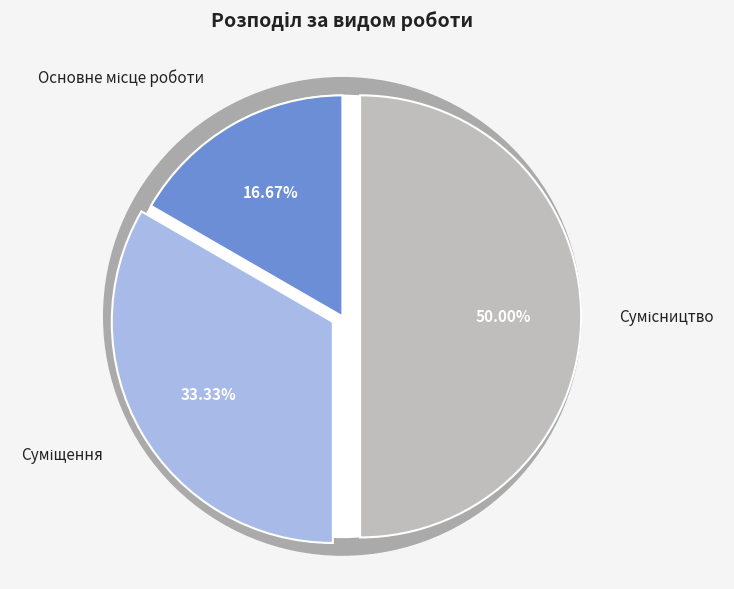

What is the change in value from Основне місце роботи to Сумісництво?

+2